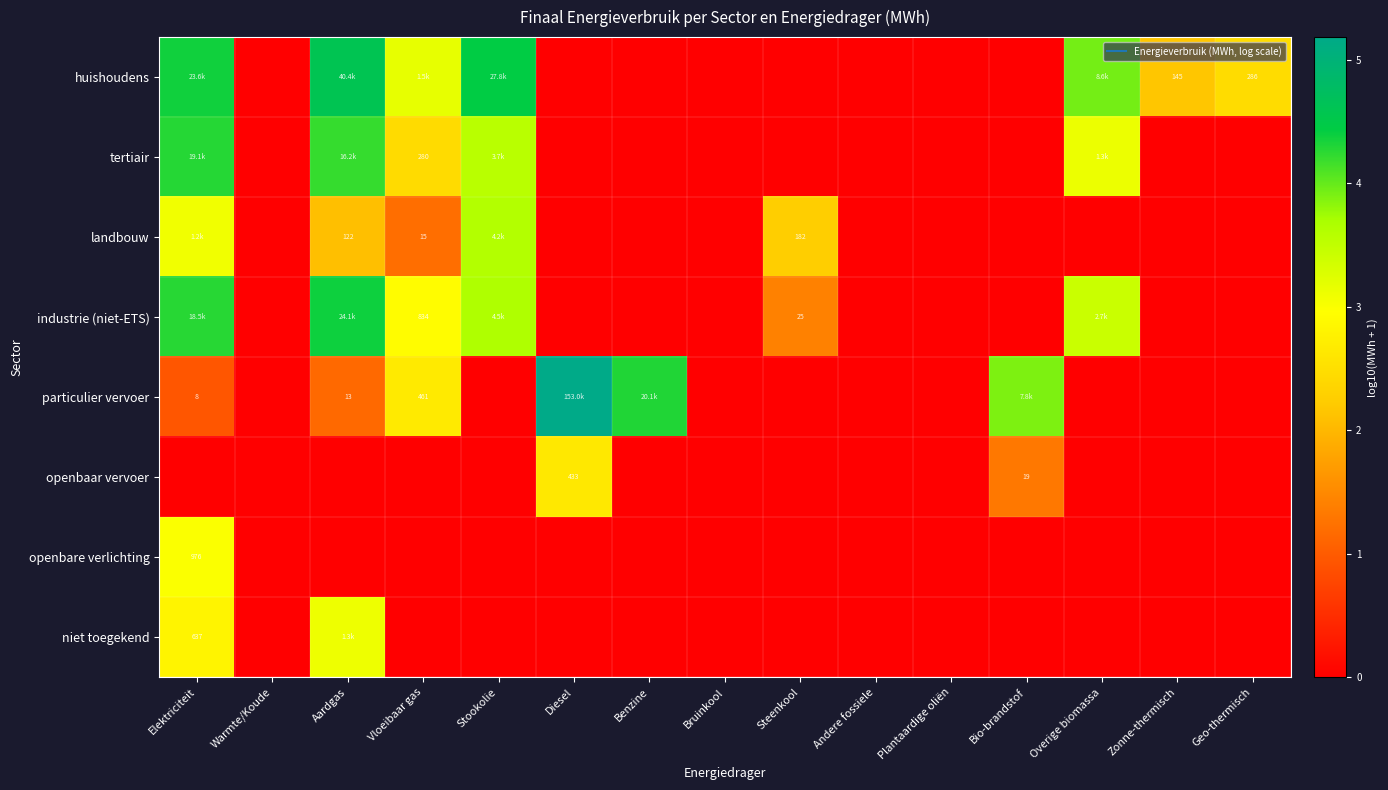

Rank the series by their maximum value, from highest to lowest.

particulier vervoer, huishoudens, industrie (niet-ETS), tertiair, landbouw, niet toegekend, openbare verlichting, openbaar vervoer